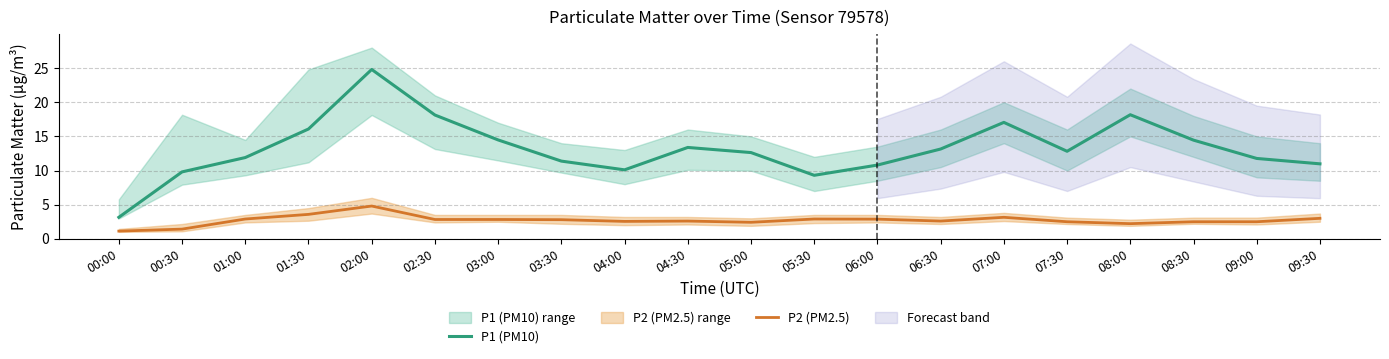

True or false: P2 (PM2.5) and P1 (PM10) cross at least once.

False